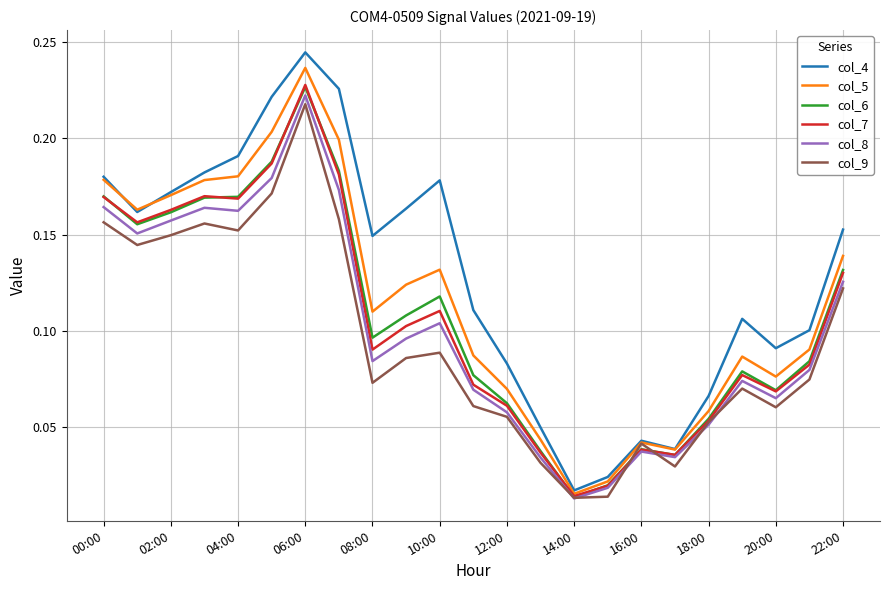

Which series has the largest total across all categories?

col_4